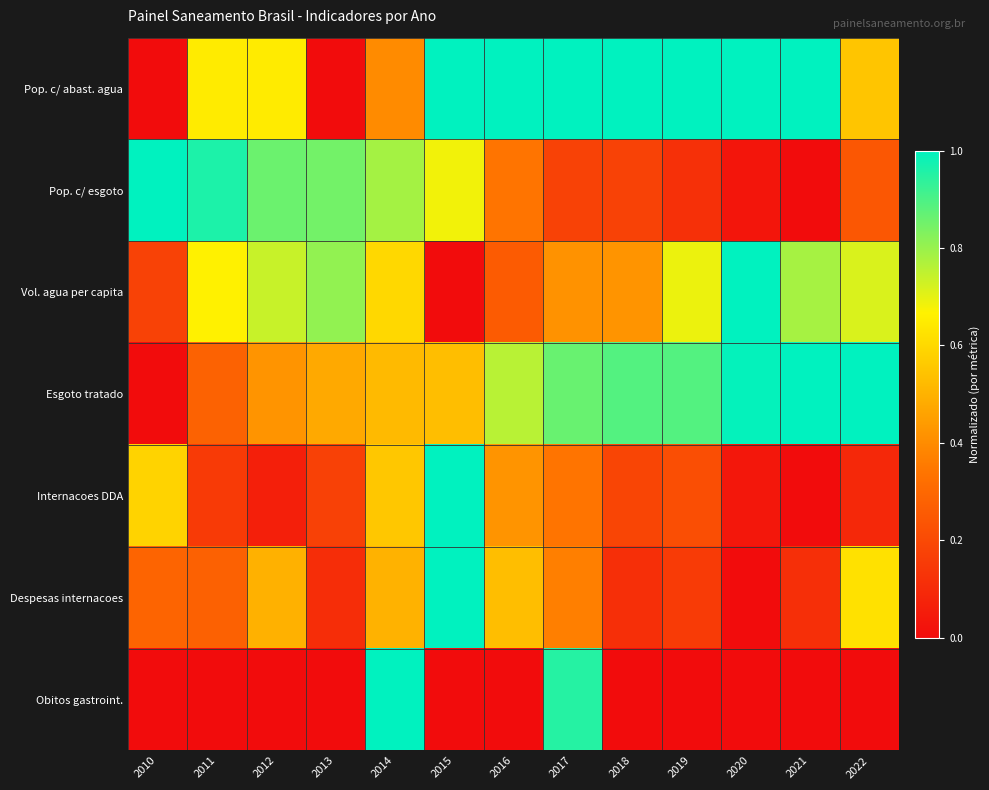

Rank the series by their maximum value, from highest to lowest.

Pop. c/ abast. agua, Pop. c/ esgoto, Vol. agua per capita, Esgoto tratado, Internacoes DDA, Despesas internacoes, Obitos gastroint.